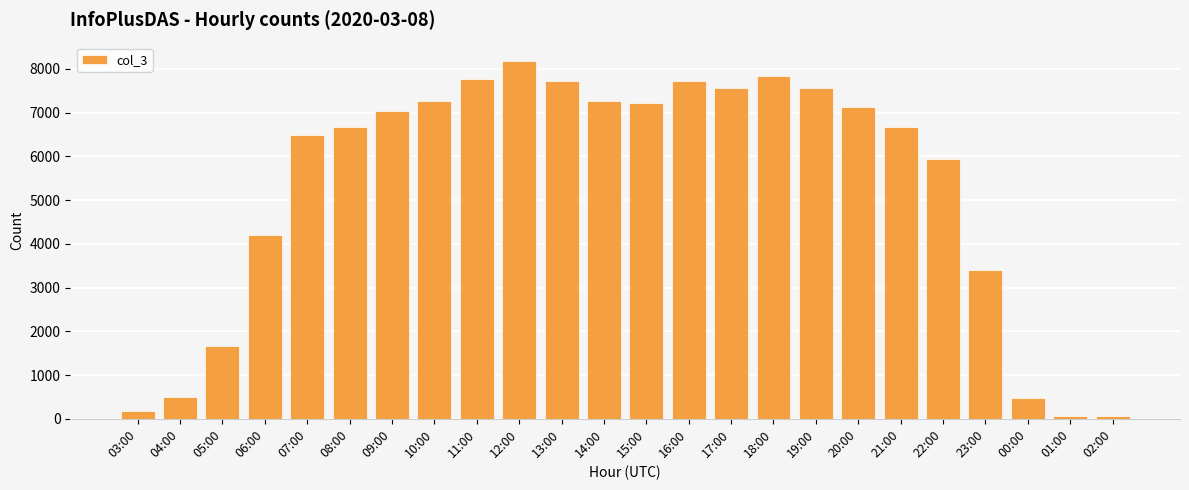

Where is the data nearest to the value 4125?

06:00